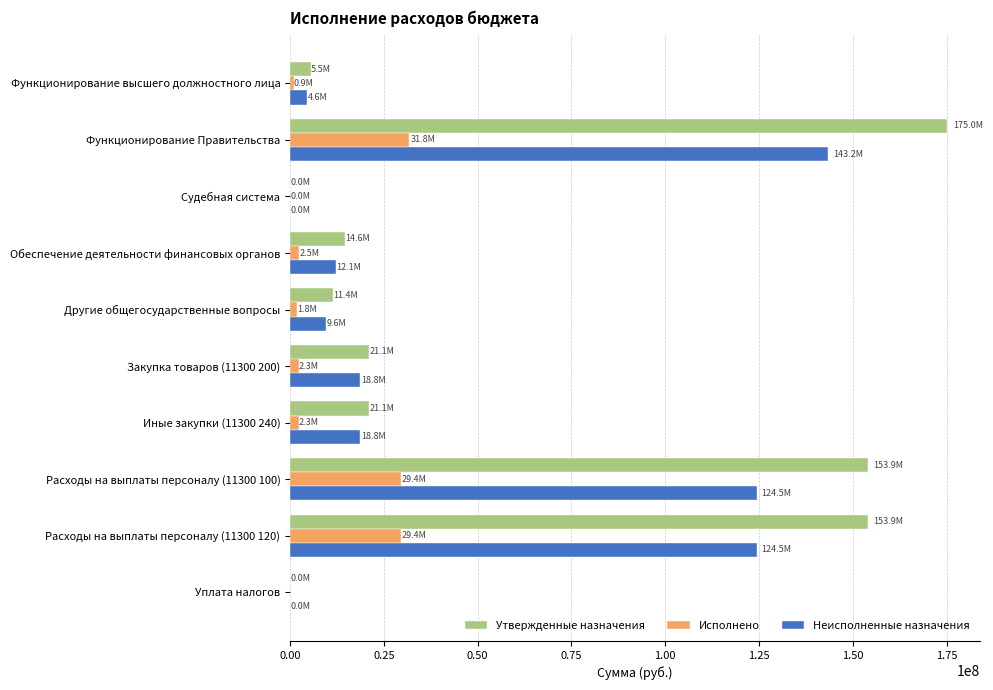

Which series has the widest spread of values?

Утвержденные назначения